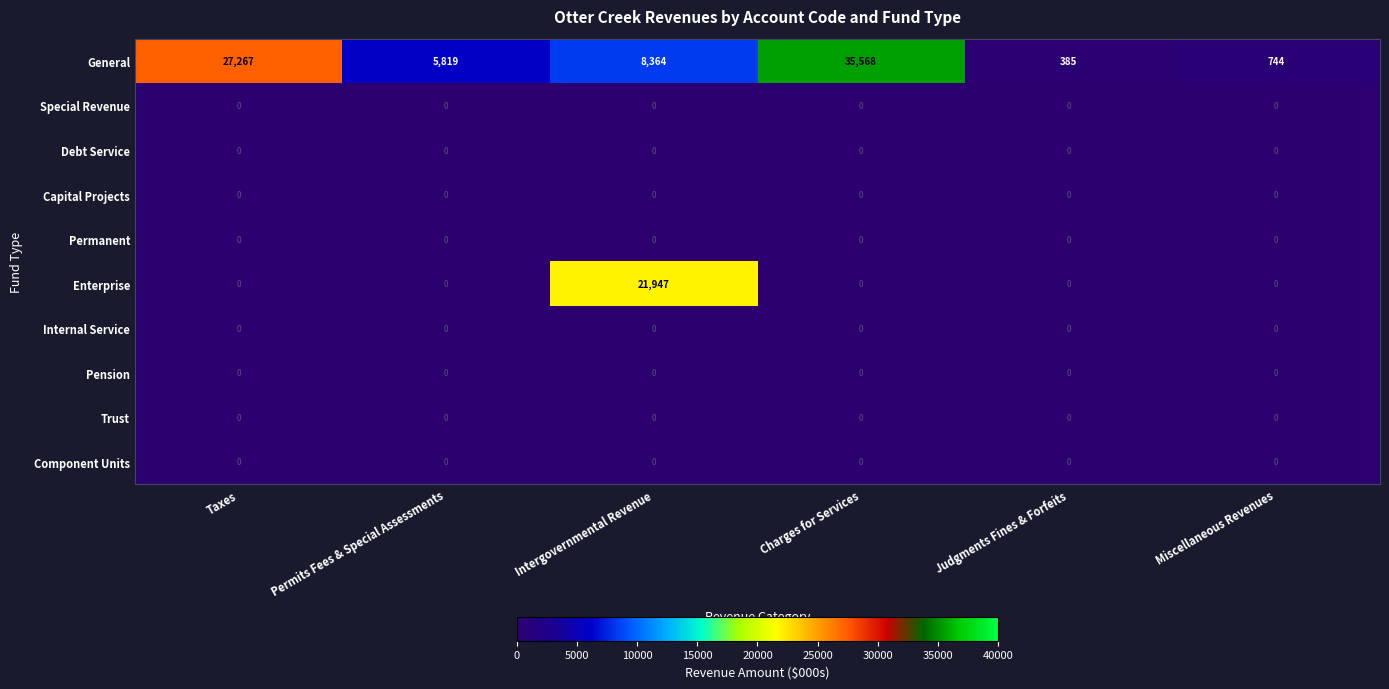

What is the spread (max minus min) of values at Judgments Fines & Forfeits?

385